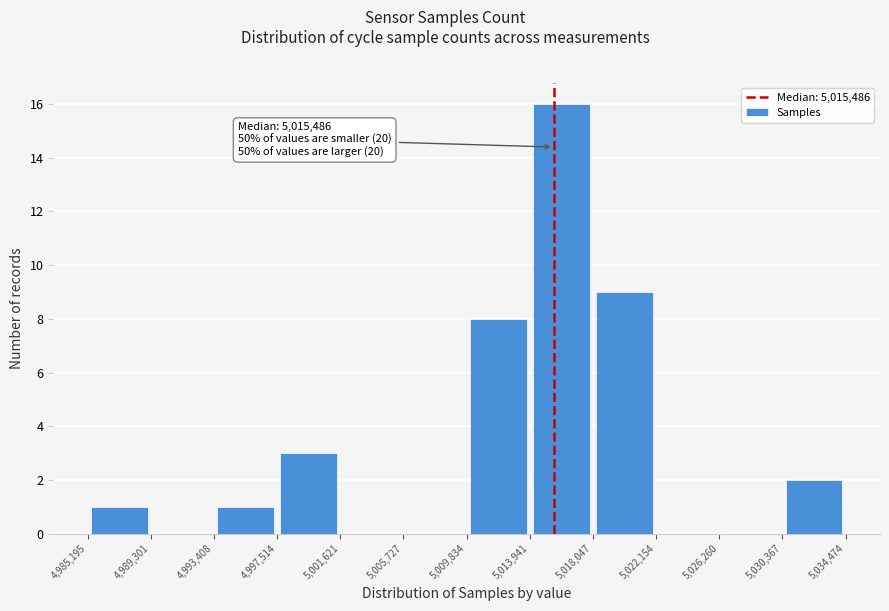

Over which range of the x-axis is the bar tallest?

5,013,941 to 5,018,047